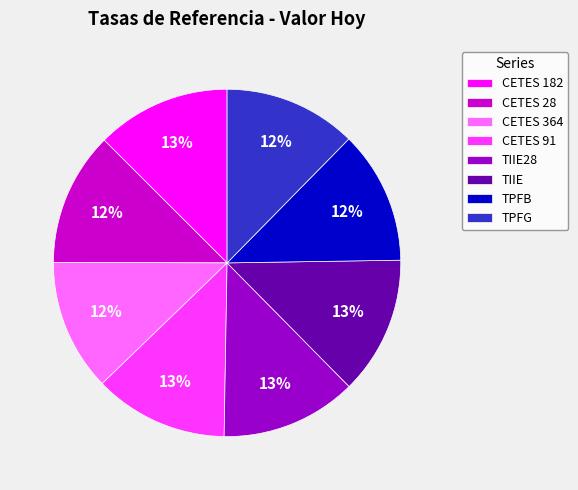

Do TIIE28 and TPFG together represent more than half of the pie?

No